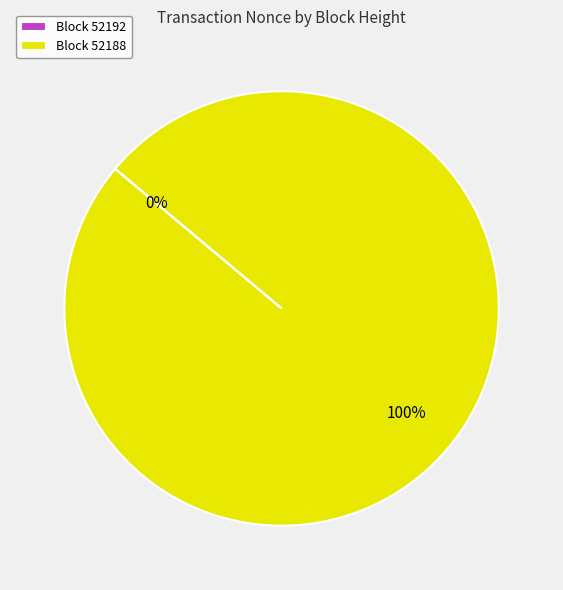

Which slice is the largest?

52188